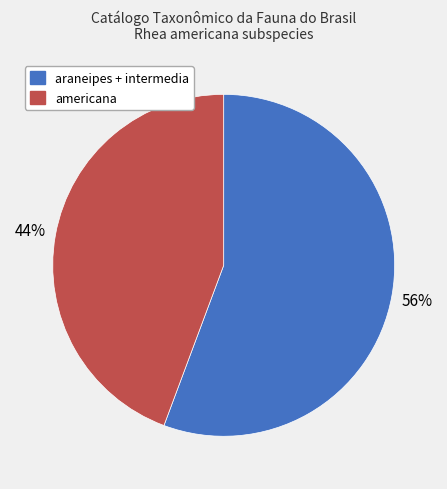

Between araneipes + intermedia and americana, which is larger?

araneipes + intermedia